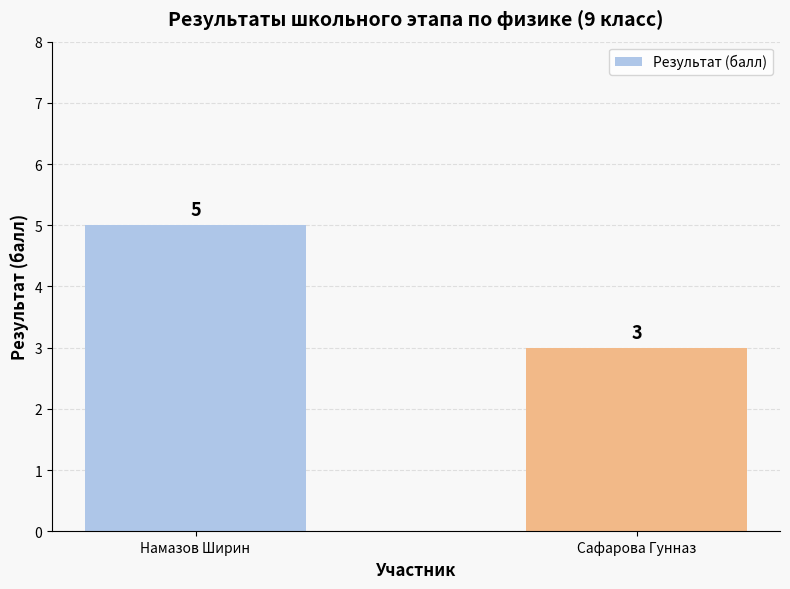

The chart shows a value of 3 at Сафарова Гунназ. True or false?

True